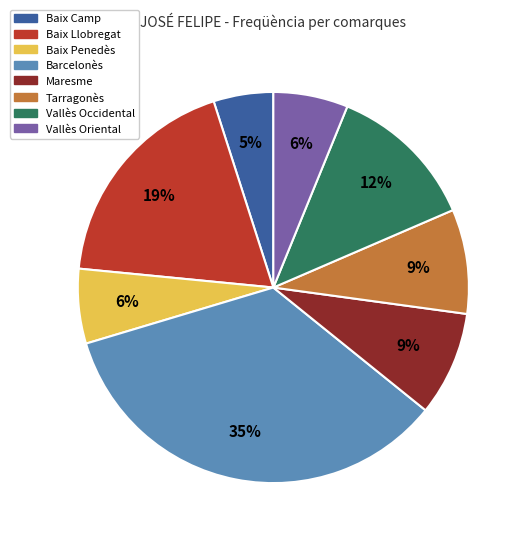

Combined, do Vallès Occidental and Baix Camp account for over 50%?

No